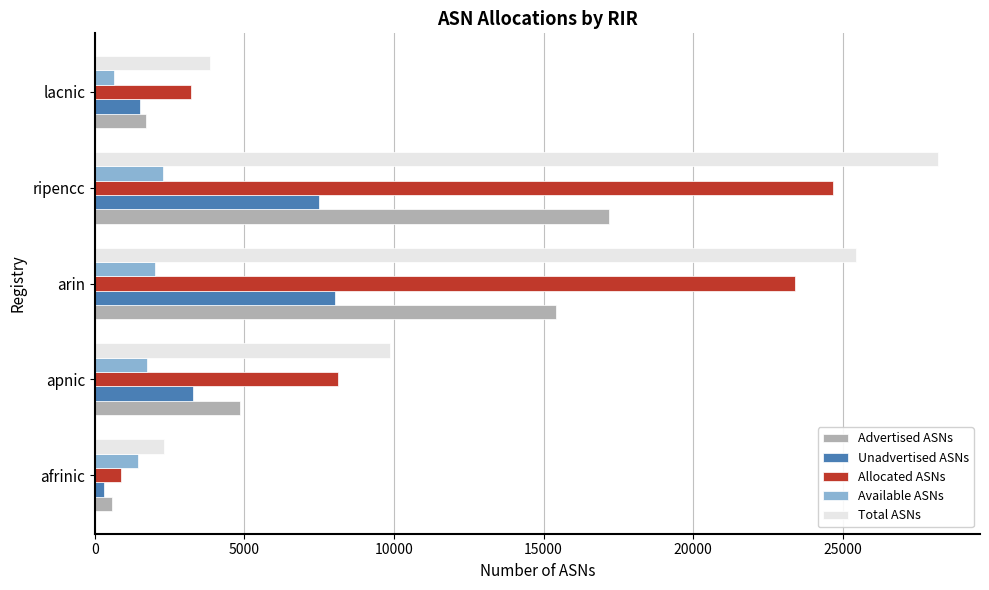

Is the value of Advertised ASNs at ripencc greater than the value of Available ASNs at apnic?

Yes